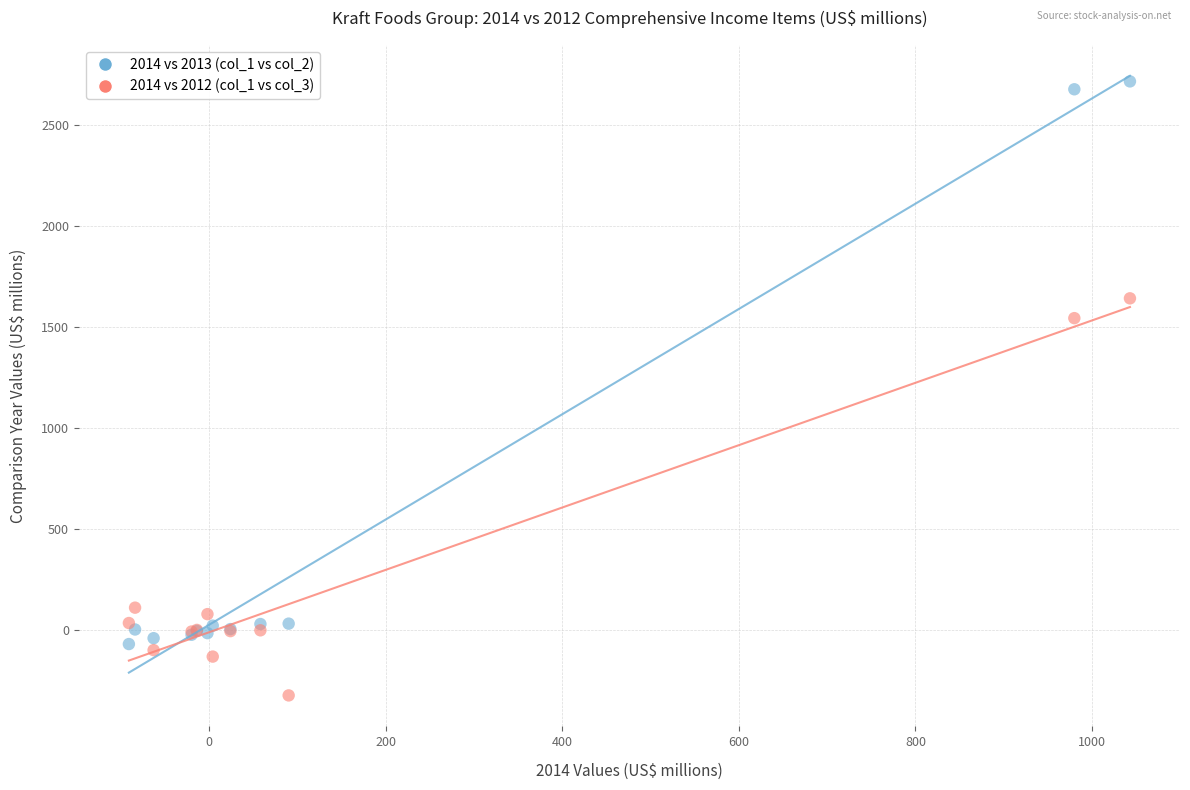

Across all series, what Y value is closest to 1196?

1544